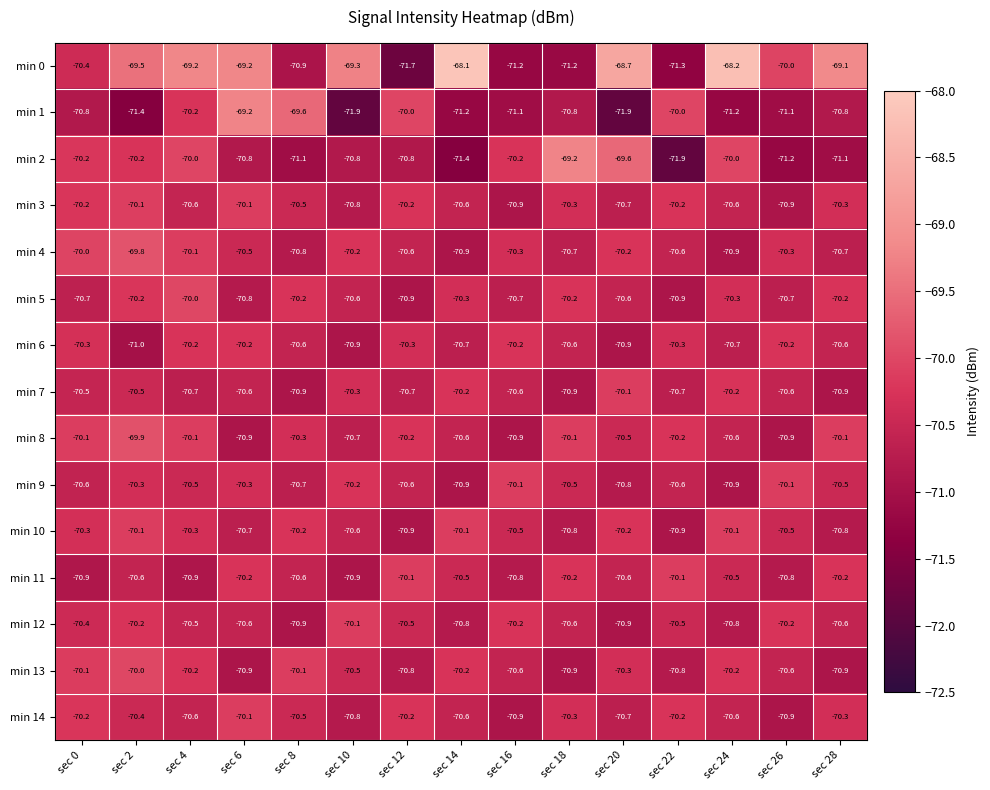

What is the difference between the highest and lowest values at sec 2?

1.9